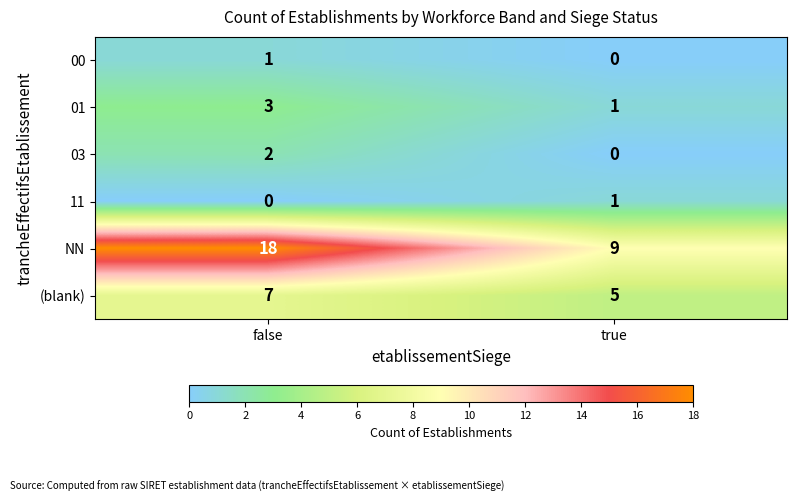

Which series has the largest total across all categories?

NN